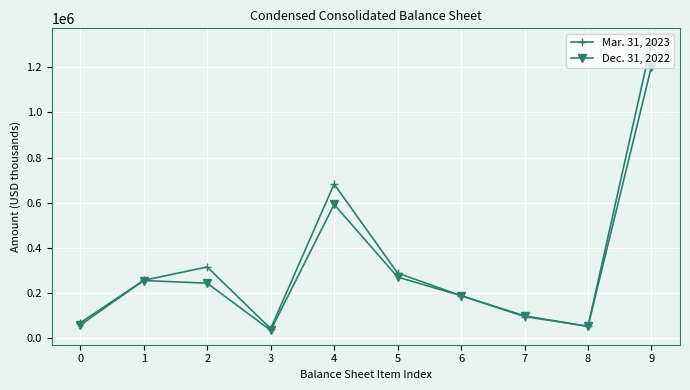

How many series are shown in this chart?

2